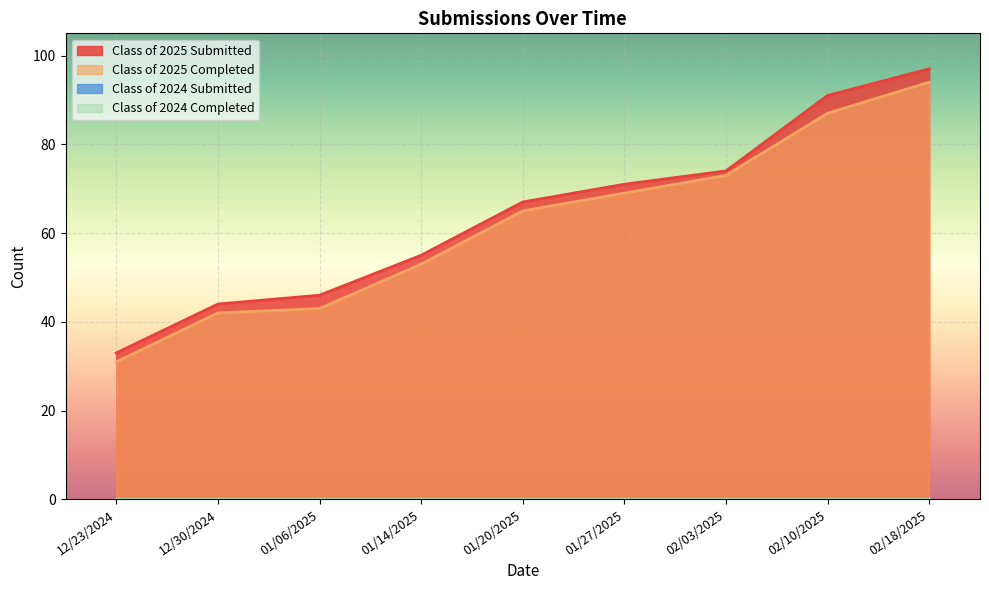

What is the spread (max minus min) of values at 12/23/2024?

2